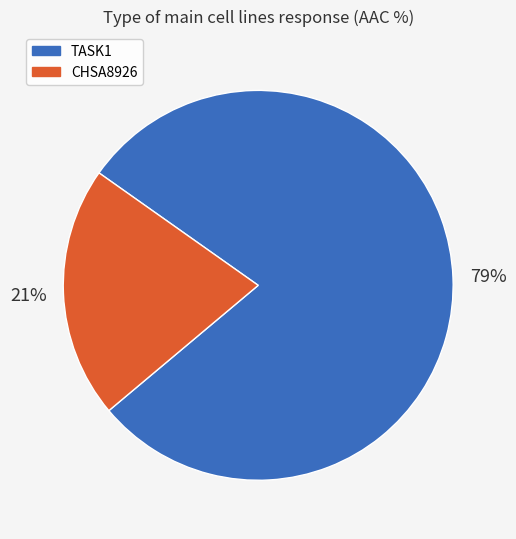

What percentage is the CHSA8926 slice, to the nearest percent?

21%